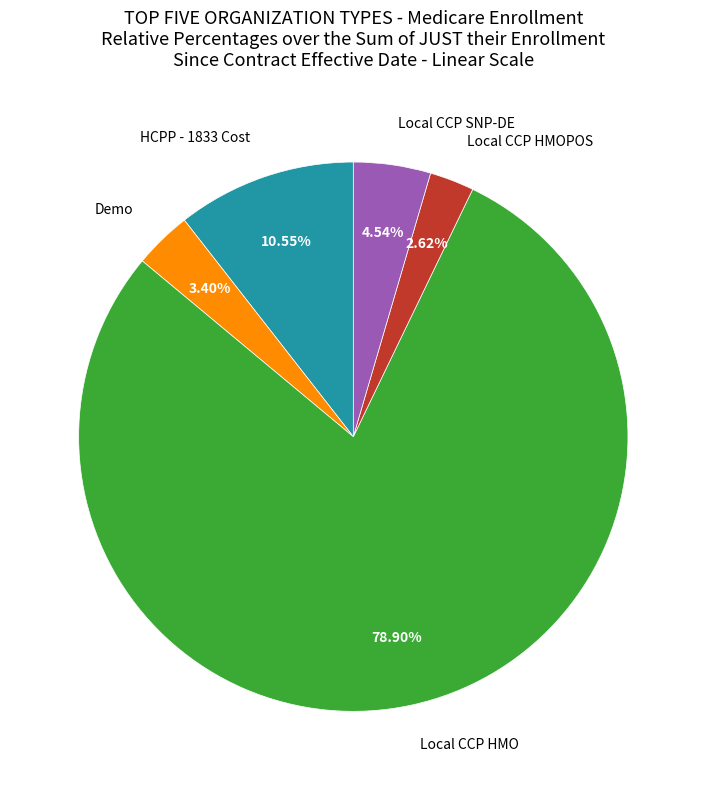

What is the majority slice?

Local CCP HMO